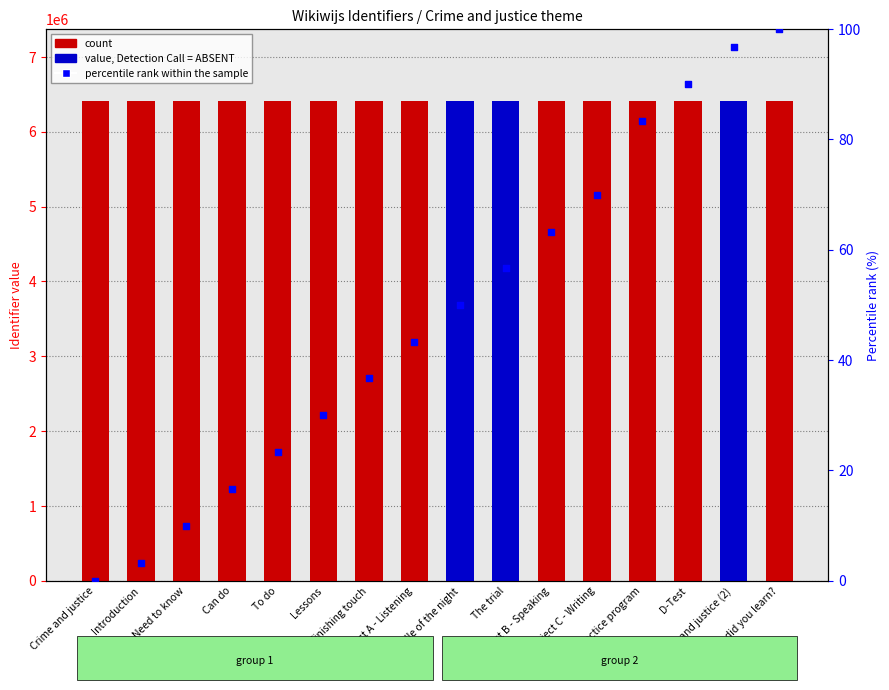

What is the change in value from Introduction to Project C - Writing?

+66.7